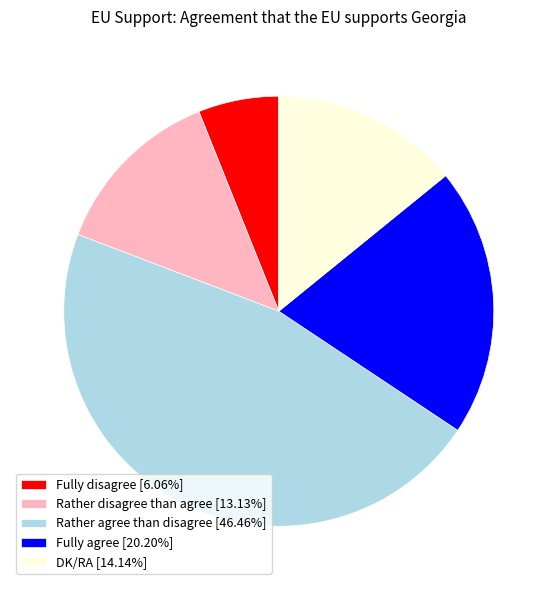

Does Rather agree than disagree represent more than half of the total?

No